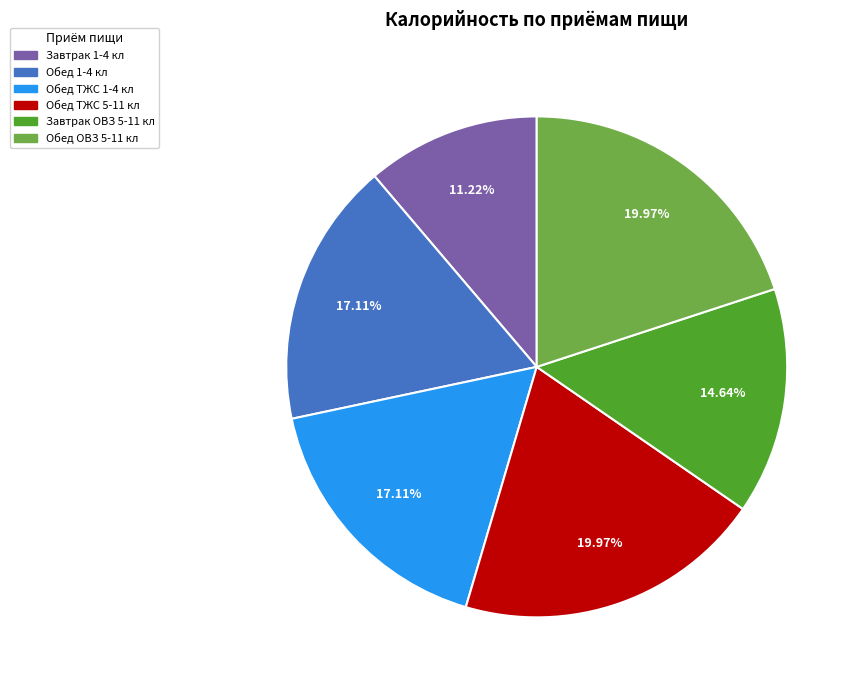

How much of the chart is everything except Обед ТЖС 1-4 кл?

82.9%